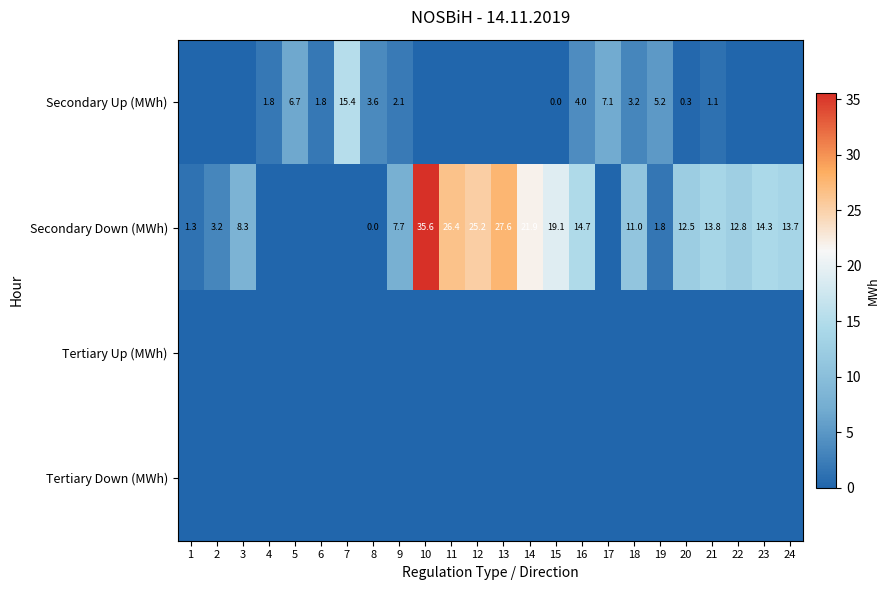

True or false: Secondary Up (MWh) has a value of 3.2 at 18.

True